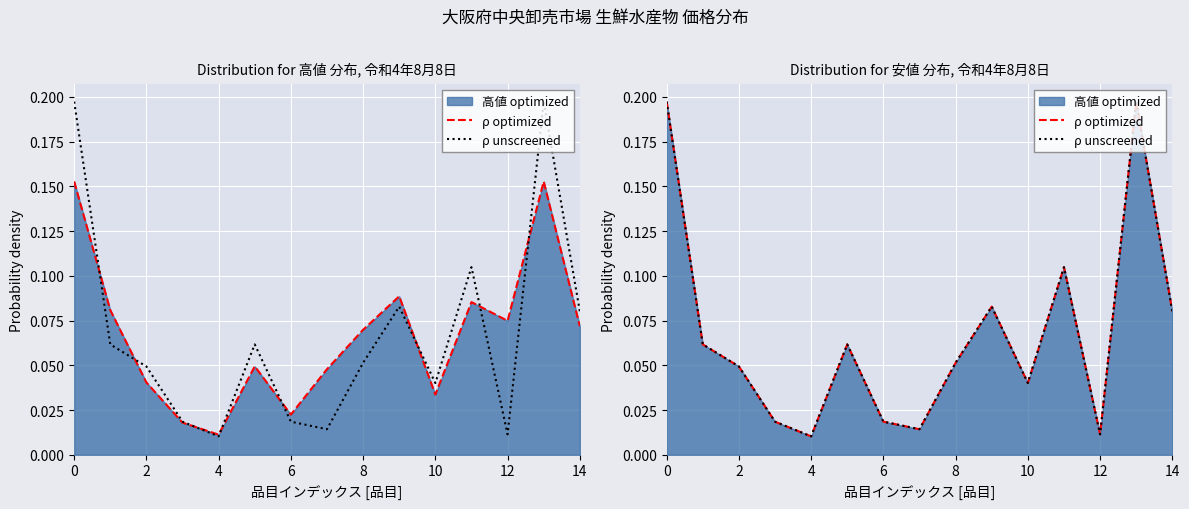

Reading left to right, what are all the values shown in this chart?

ρ optimized: 0.2	0.1	0.0	0.0	0.0	0.1	0.0	0.0	0.1	0.1	0.0	0.1	0.0	0.2	0.1
ρ unscreened: 0.2	0.1	0.0	0.0	0.0	0.1	0.0	0.0	0.1	0.1	0.0	0.1	0.0	0.2	0.1